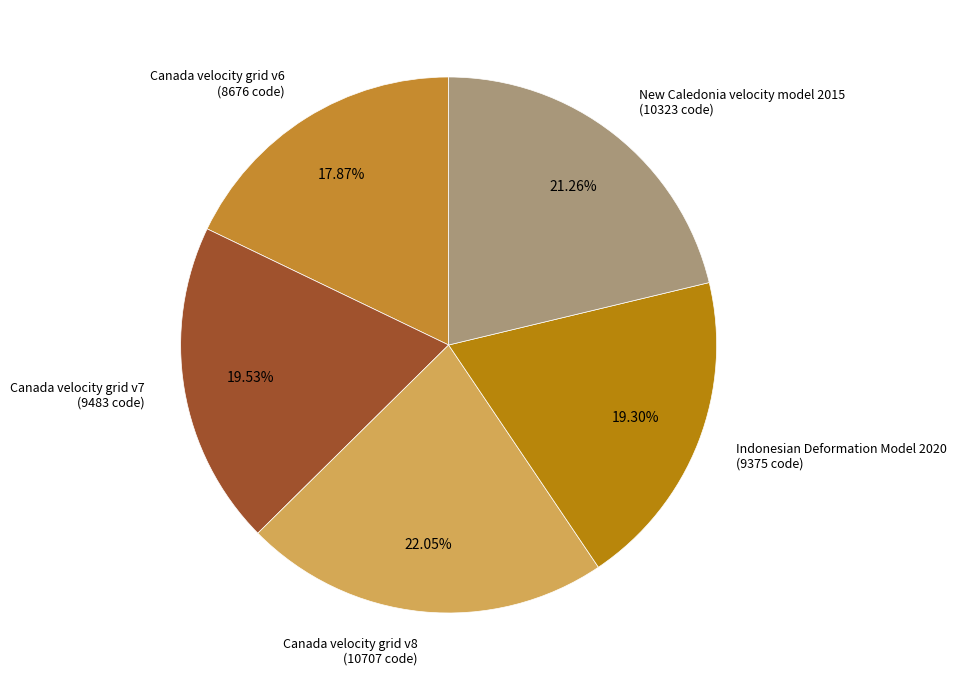

Between Canada velocity grid v8 (10707 code) and Canada velocity grid v7 (9483 code), which is larger?

Canada velocity grid v8 (10707 code)